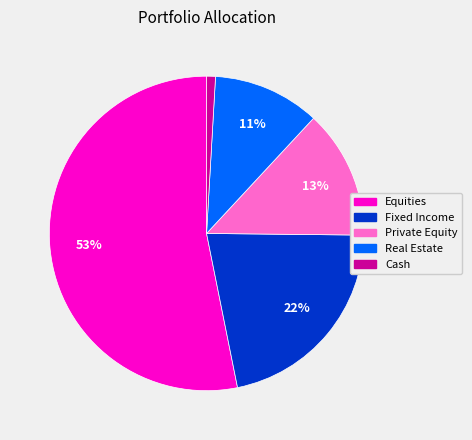

To the nearest percent, what percentage of the pie is Private Equity?

13%